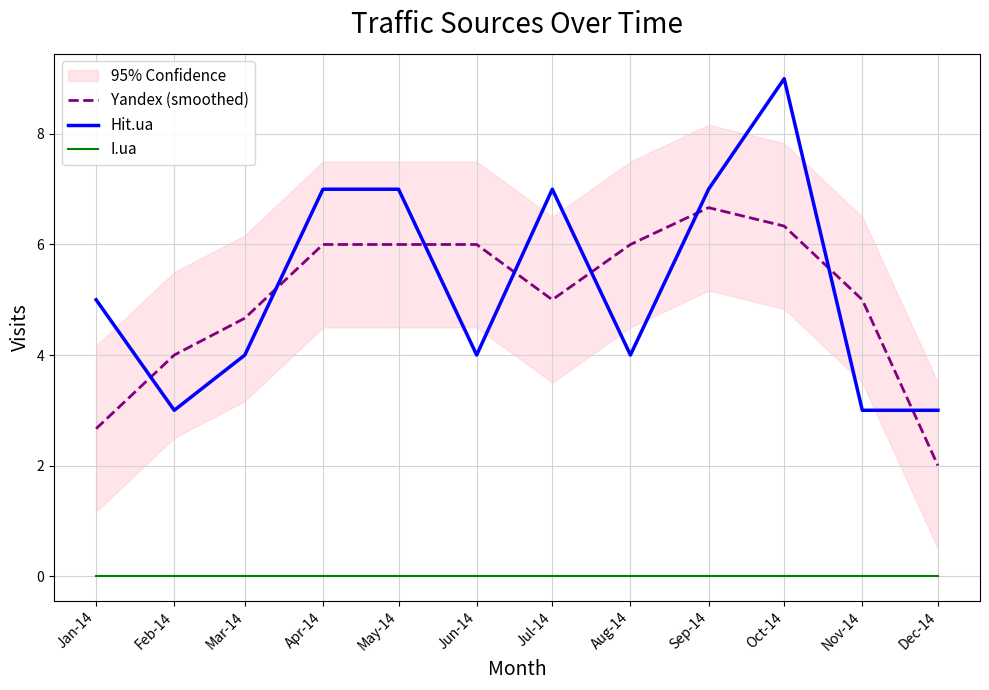

Where is Yandex (smoothed) nearest to the value 4?

Feb-14